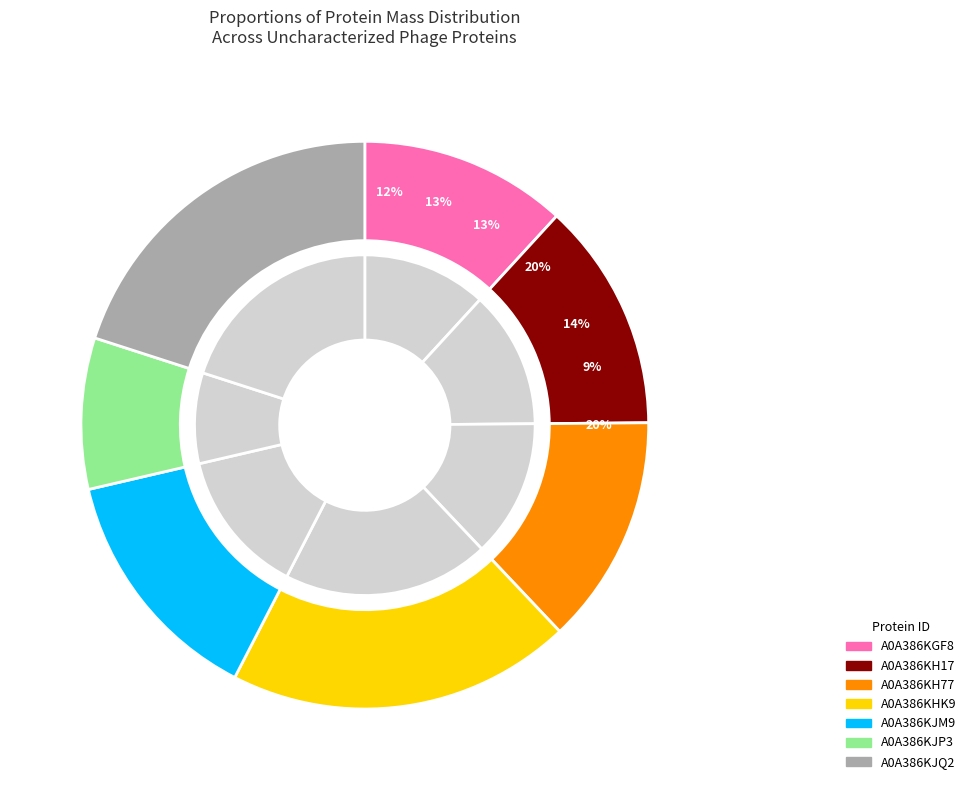

The A0A386KJQ2 slice represents 20% of the pie. True or false?

True